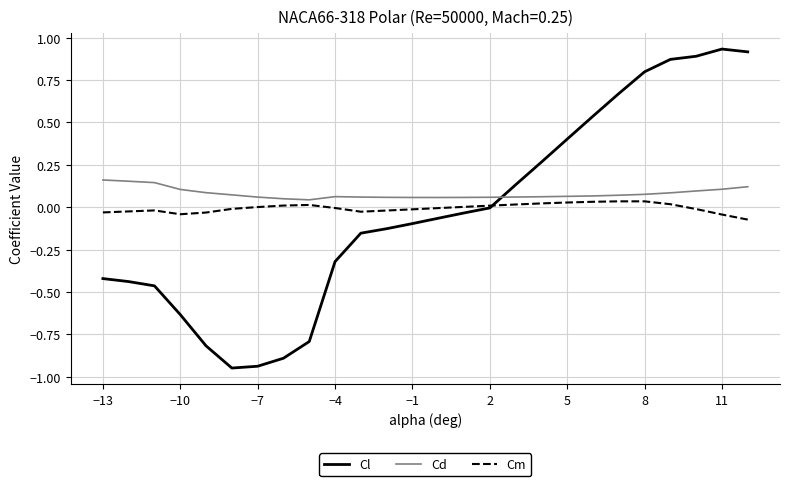

Which series has the largest range (max minus min)?

Cl